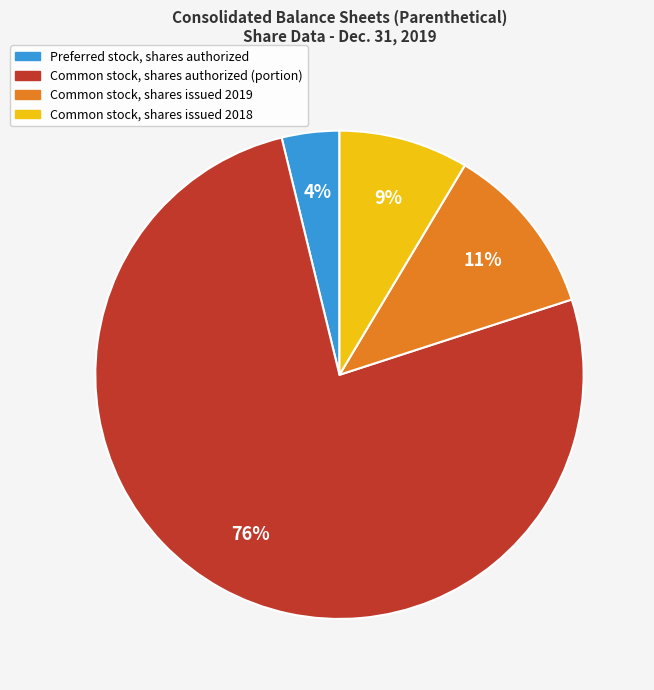

Count the number of slices in the pie.

4